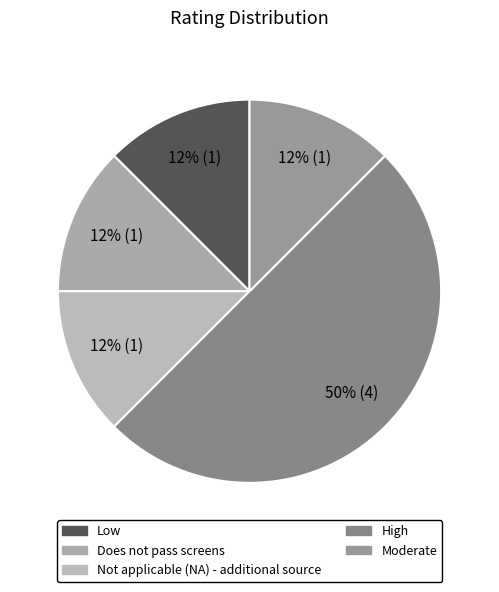

What is the largest slice in the pie chart?

High